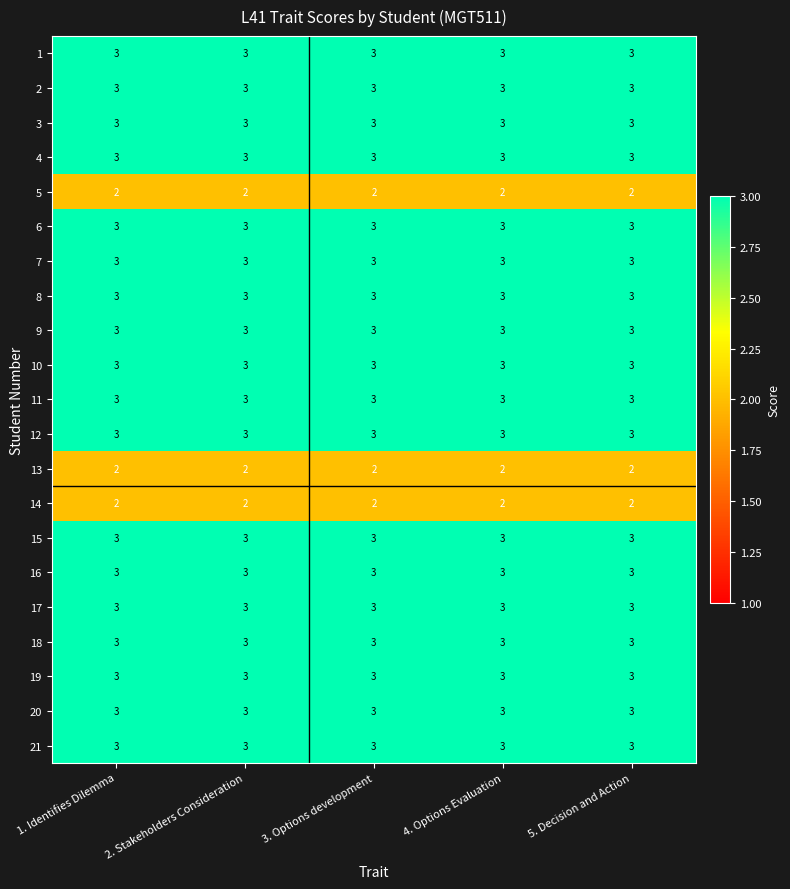

What is the total value across all series at 1. Identifies Dilemma?

60